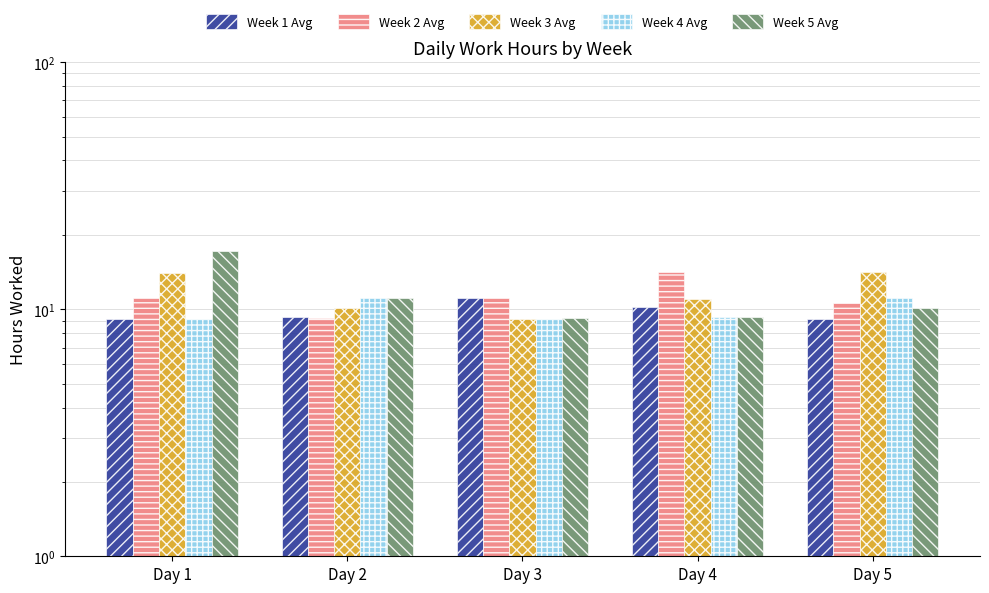

What is the value of the Week 3 Avg bar at the 5th from the left?

14.1